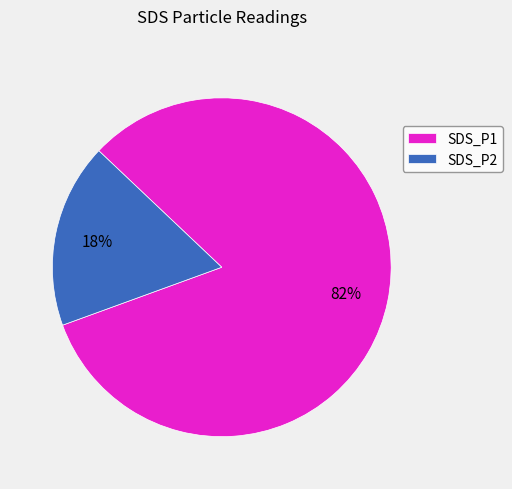

Is there any slice that represents more than half of the pie?

Yes